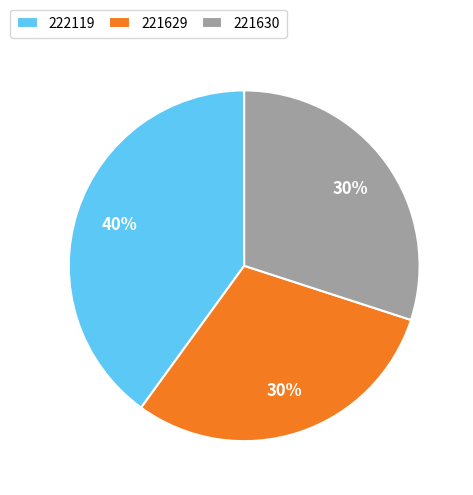

Is it true that 222119 is 52% of the pie?

False